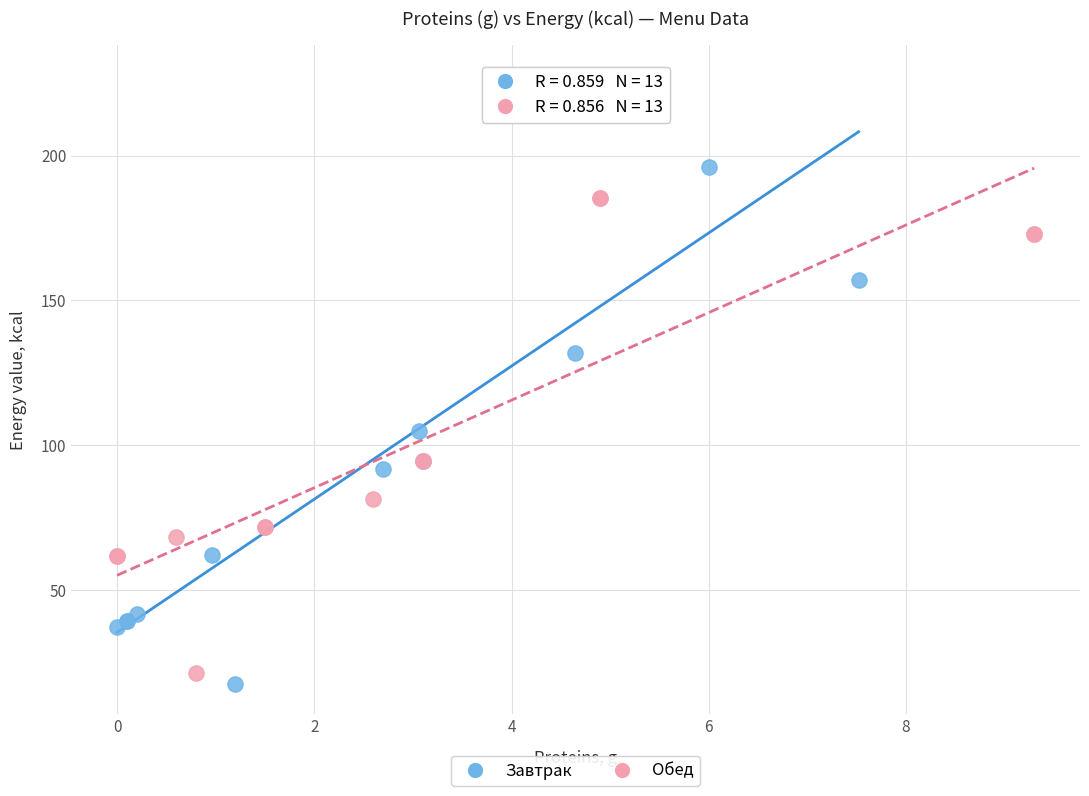

Which series has the largest Y range (max minus min)?

Завтрак